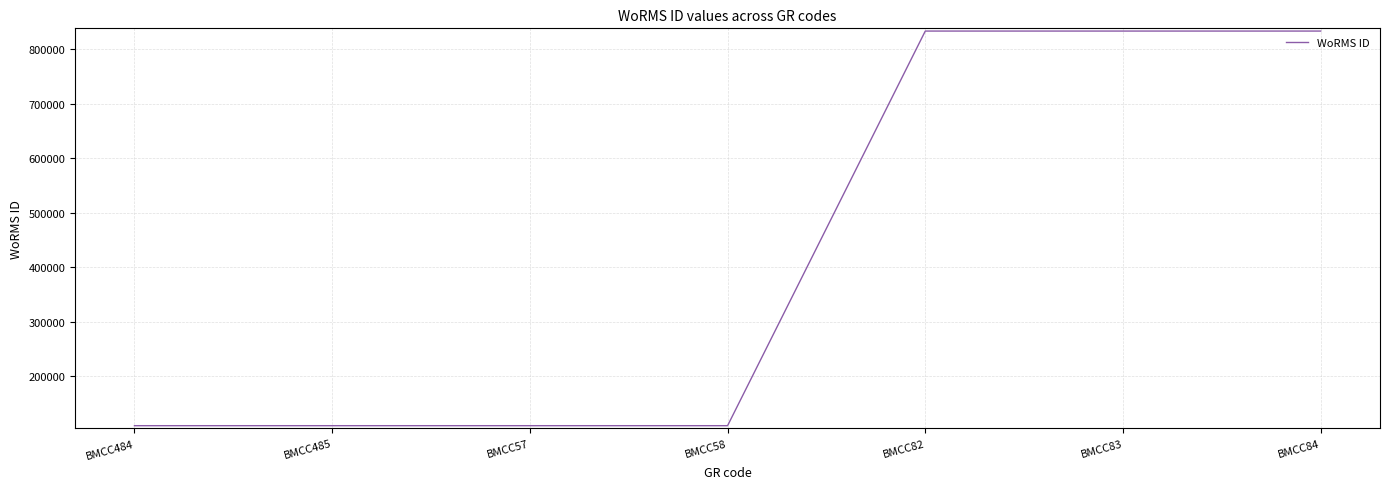

How many lines are shown in the chart?

1